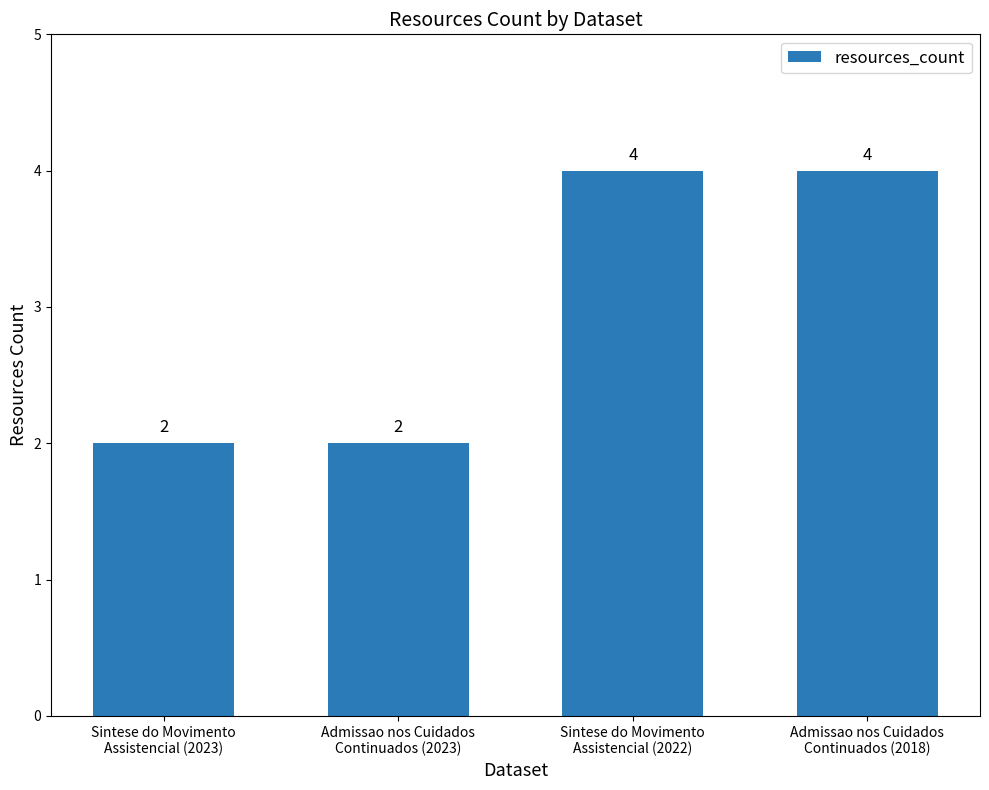

What is the value of the 4th bar from the left?

4